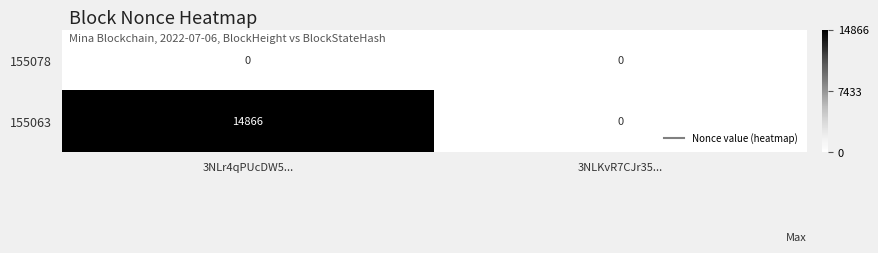

Reading left to right, extract all data points from this chart.

155078: 3NLr4qPUcDW5...=0	3NLKvR7CJr35...=0
155063: 3NLr4qPUcDW5...=14866	3NLKvR7CJr35...=0